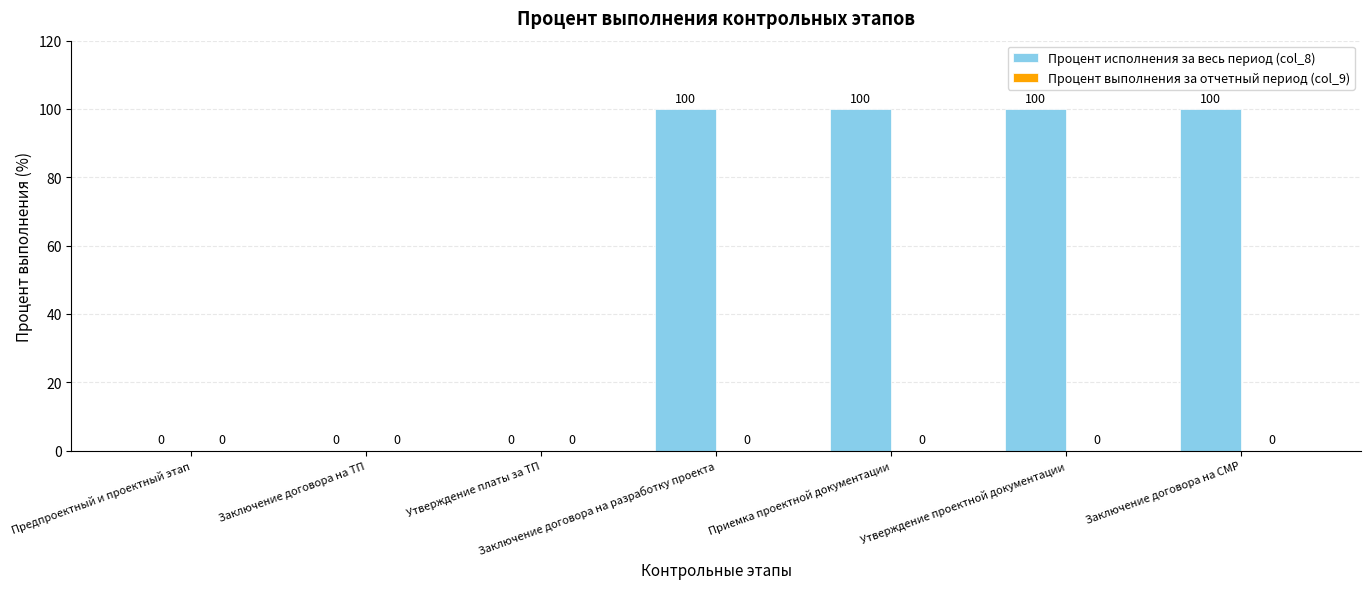

How many distinct data groups are displayed?

1